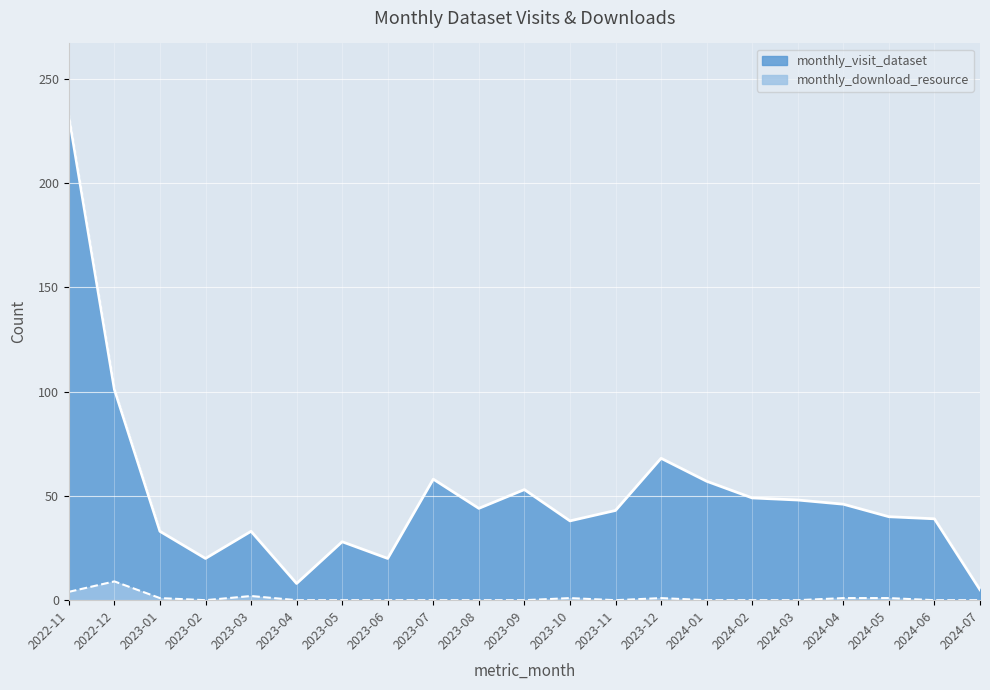

True or false: monthly_download_resource and monthly_visit_dataset intersect in this chart.

False